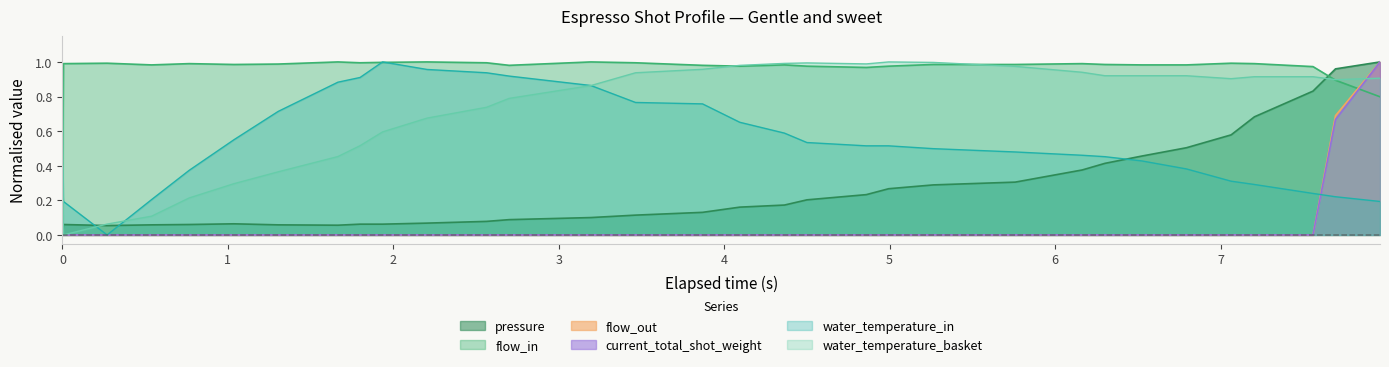

How many values in the flow_out series exceed 0?

2